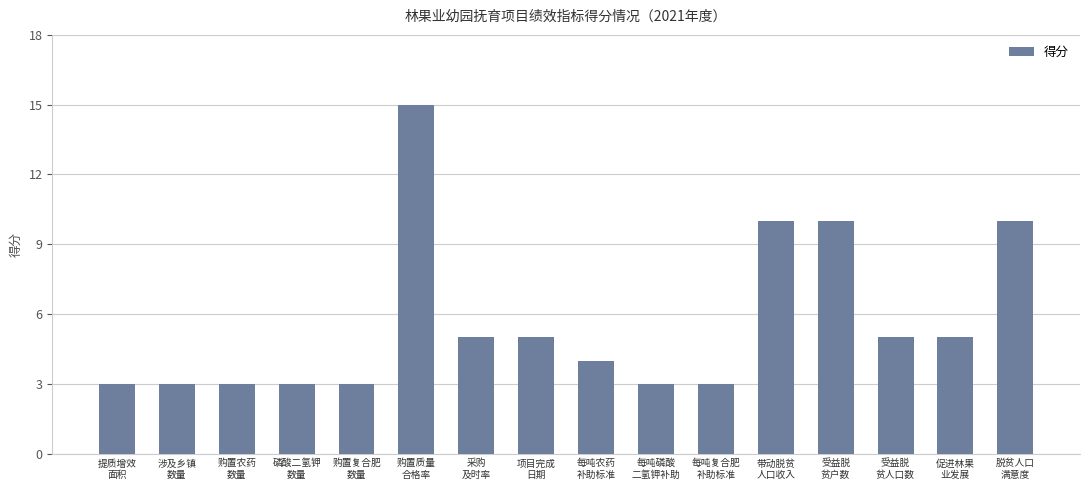

How many distinct data groups are displayed?

1